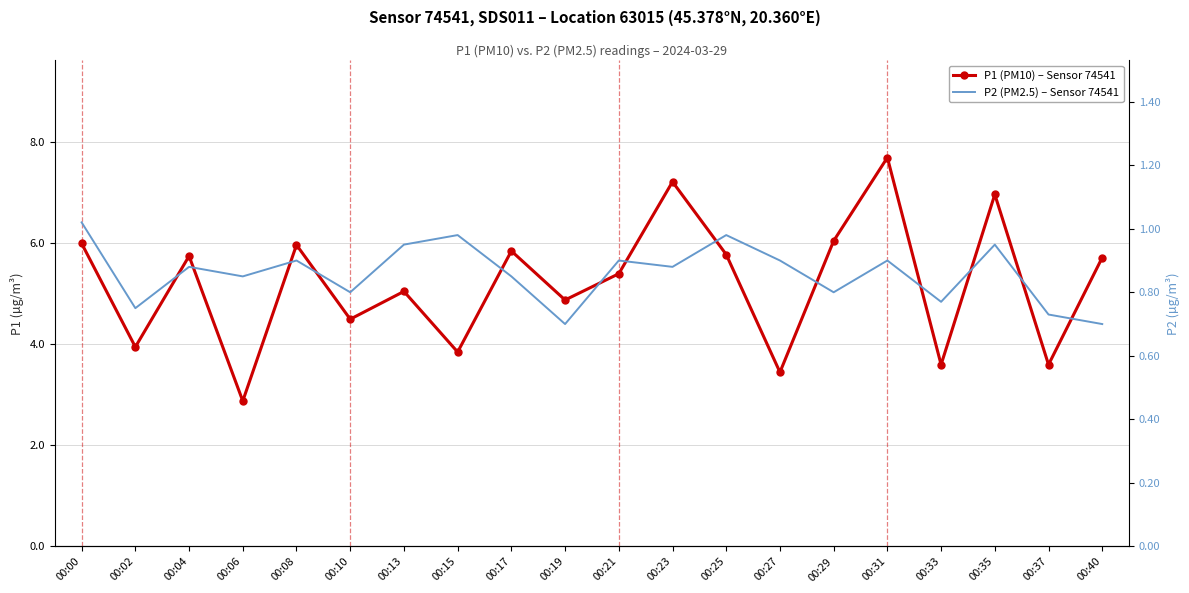

At which label does P2 (PM2.5) – Sensor 74541 reach its peak?

00:00